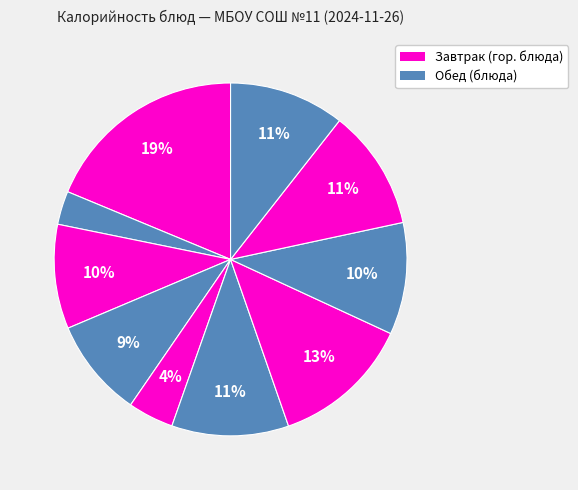

Count the number of slices in the pie.

10